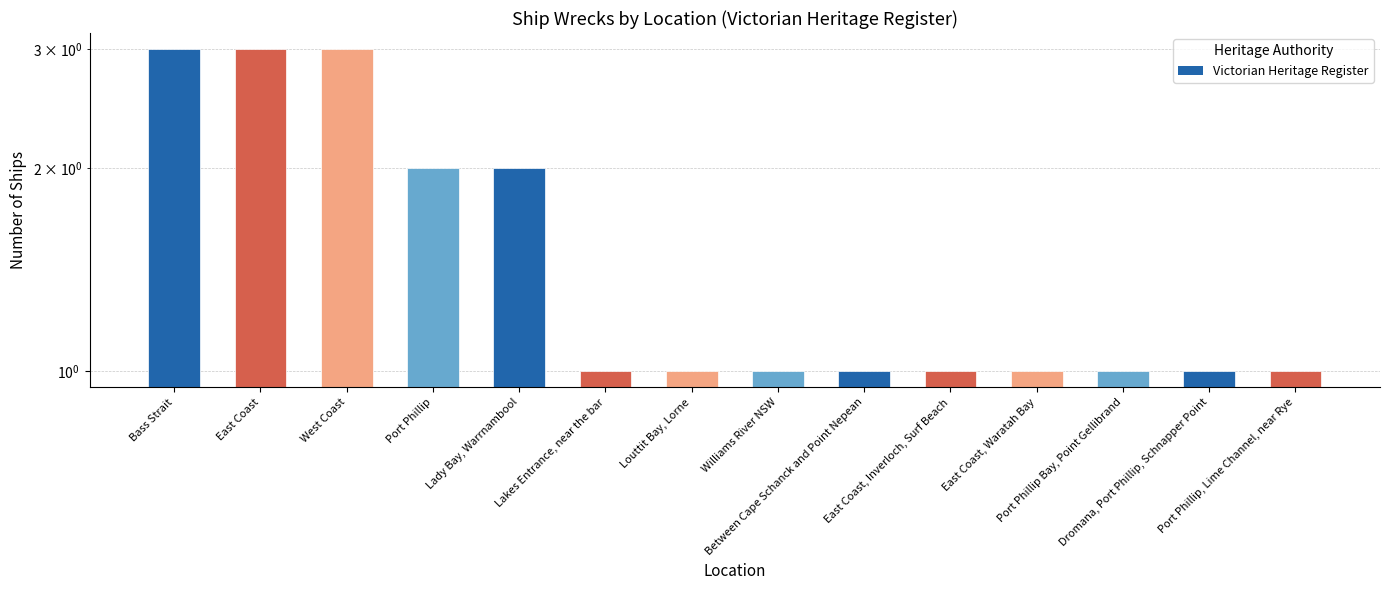

Are the bars grouped side by side (vs. stacked)?

No